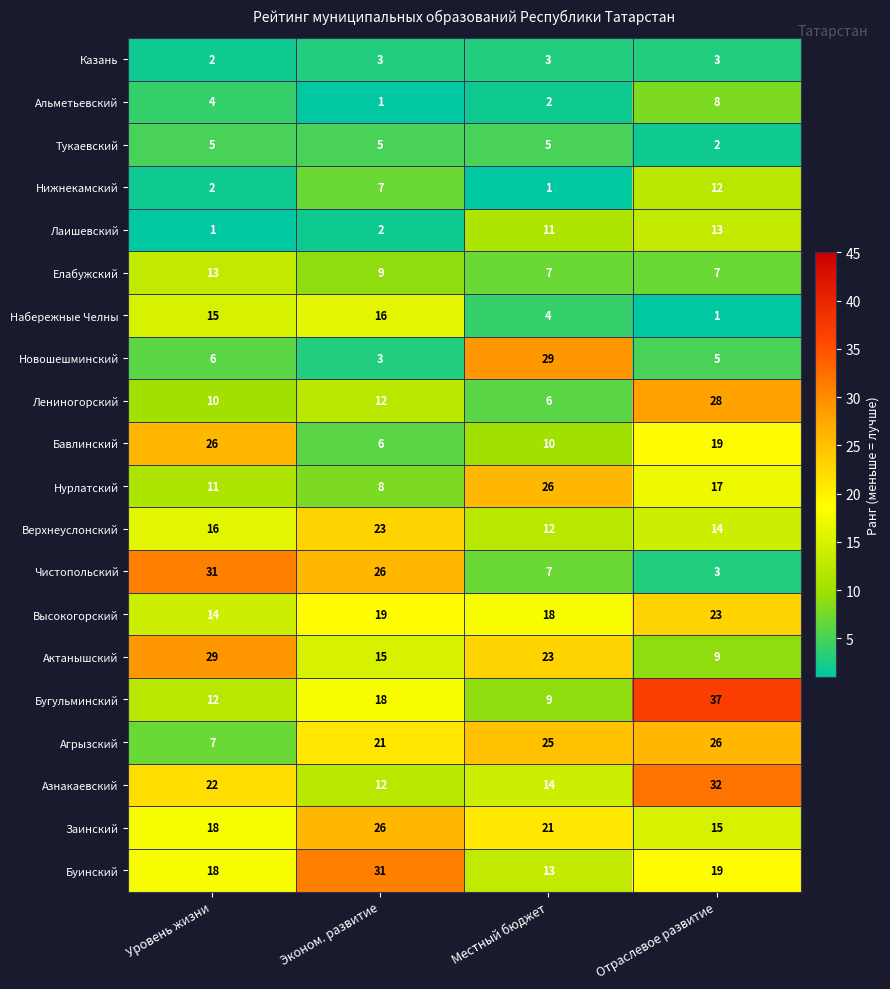

At which label is Бавлинский closest to 16?

Отраслевое развитие